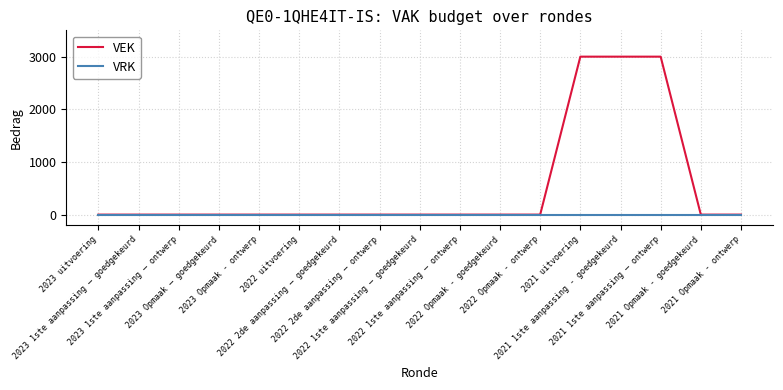

Which series has the widest spread of values?

VEK